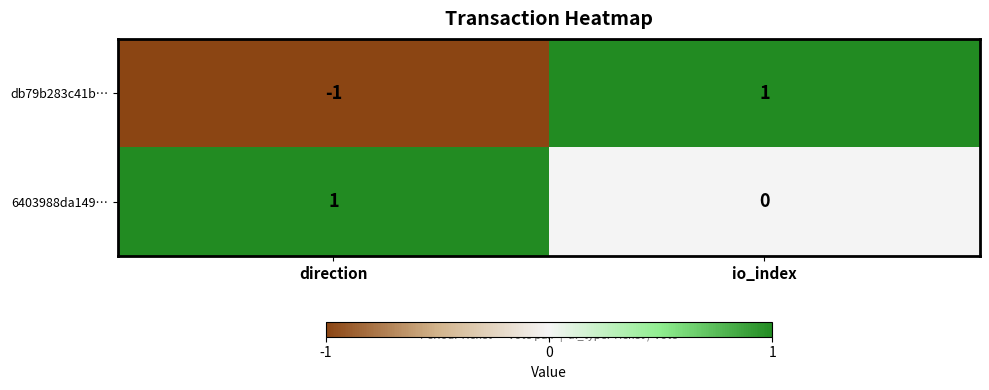

How many values in db79b283c41b… are below zero?

1